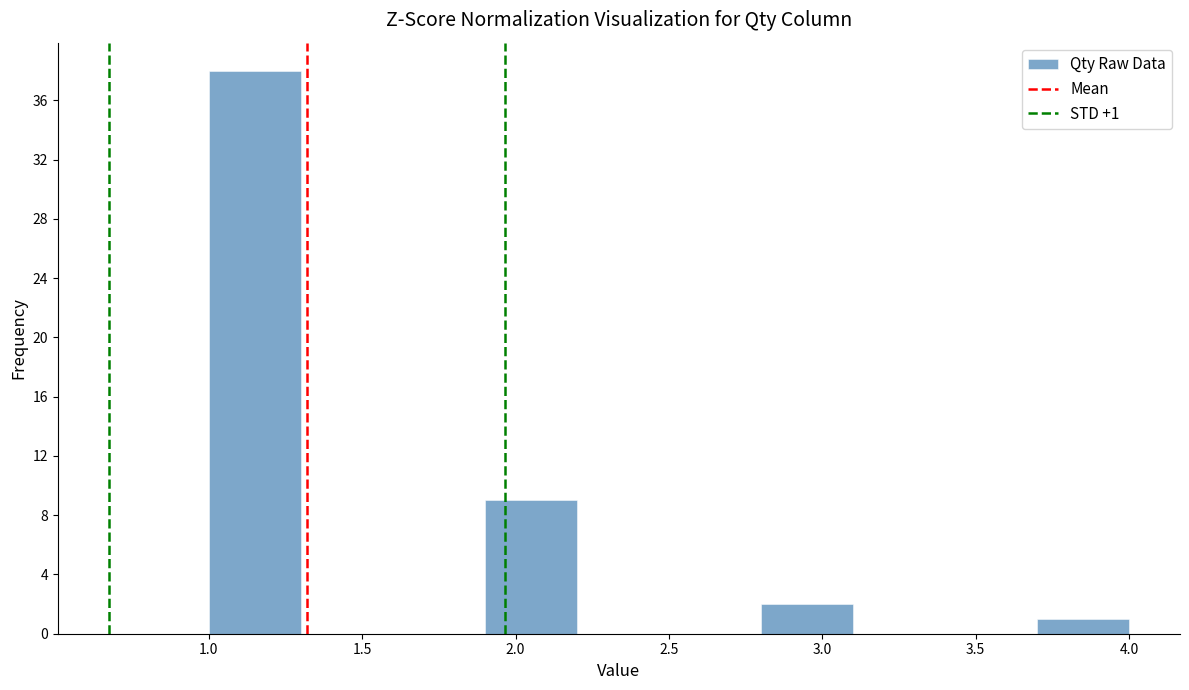

Which range on the x-axis has the tallest bar?

1.0 to 1.3